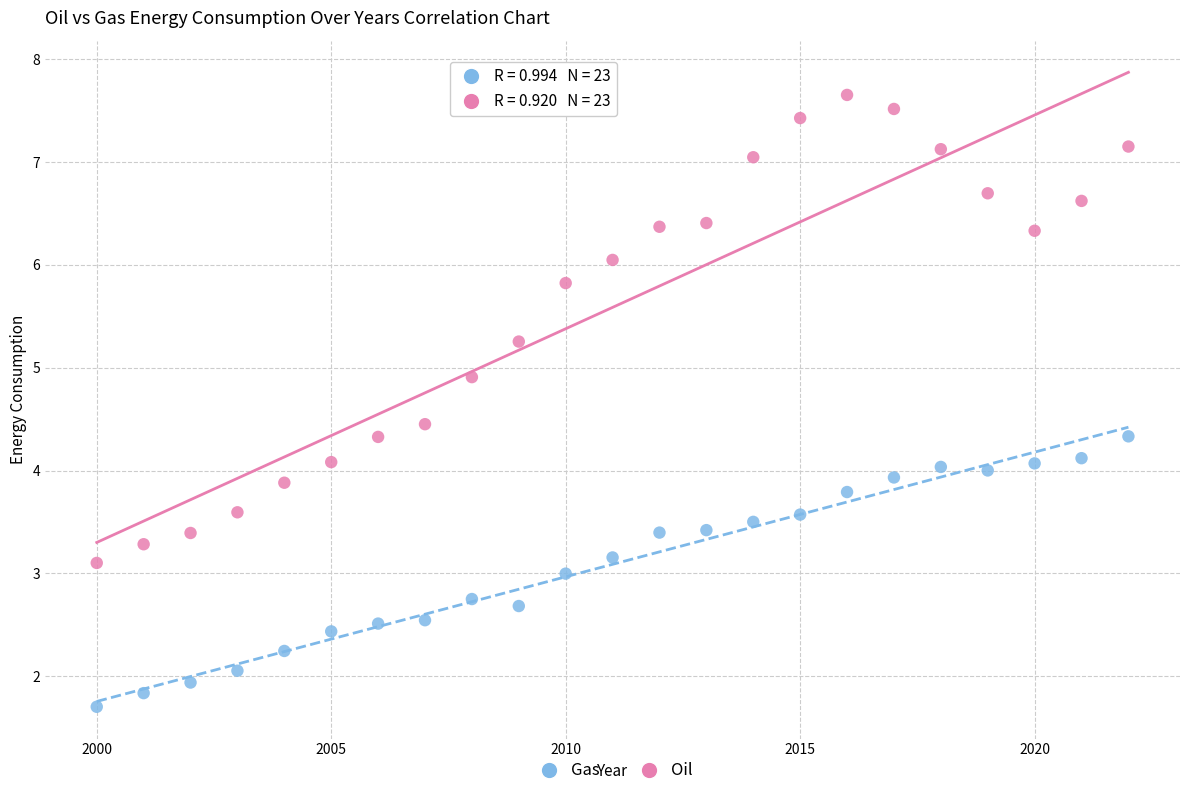

Which series reaches the minimum Y coordinate?

Gas